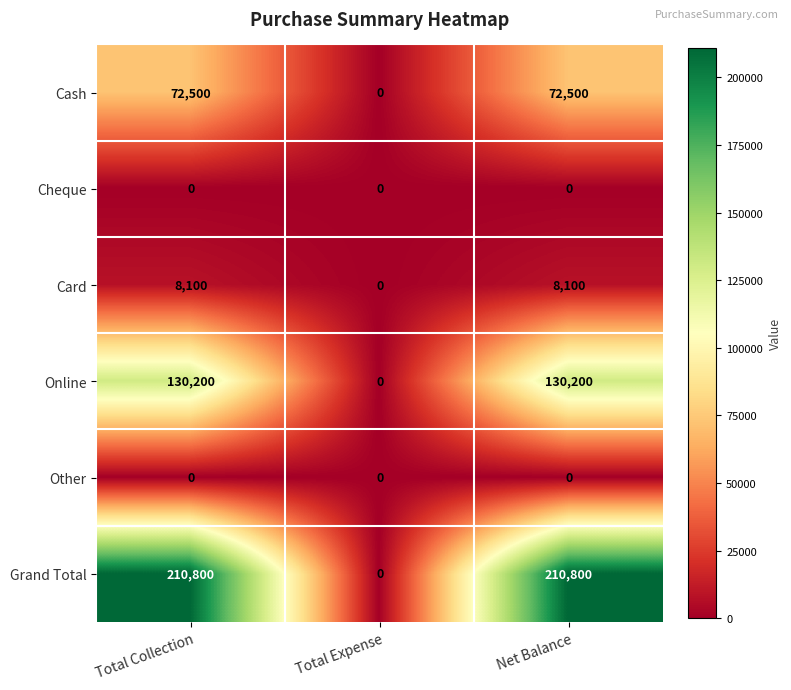

What is the approximate value of Online at Total Collection, to the nearest 100?

130200